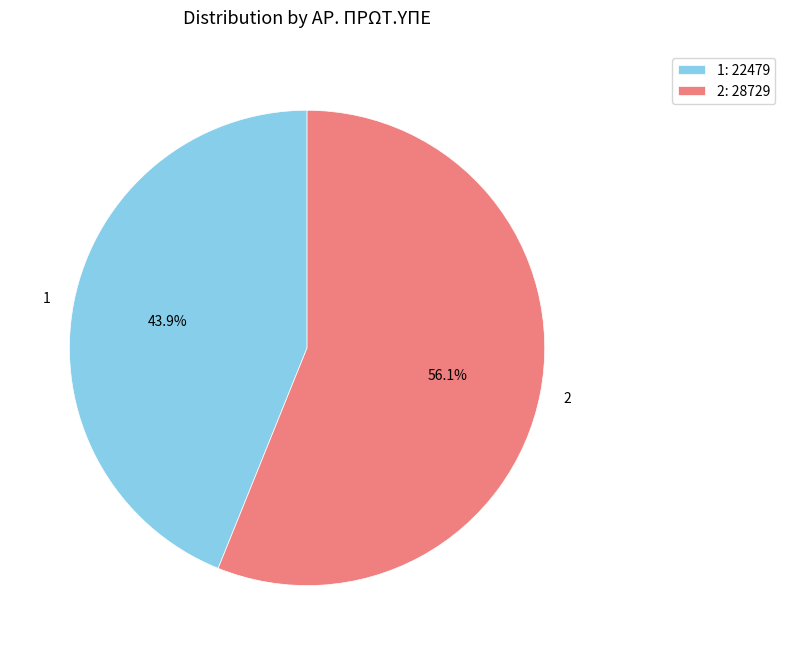

Is the sum of 2 and 1 greater than half?

Yes